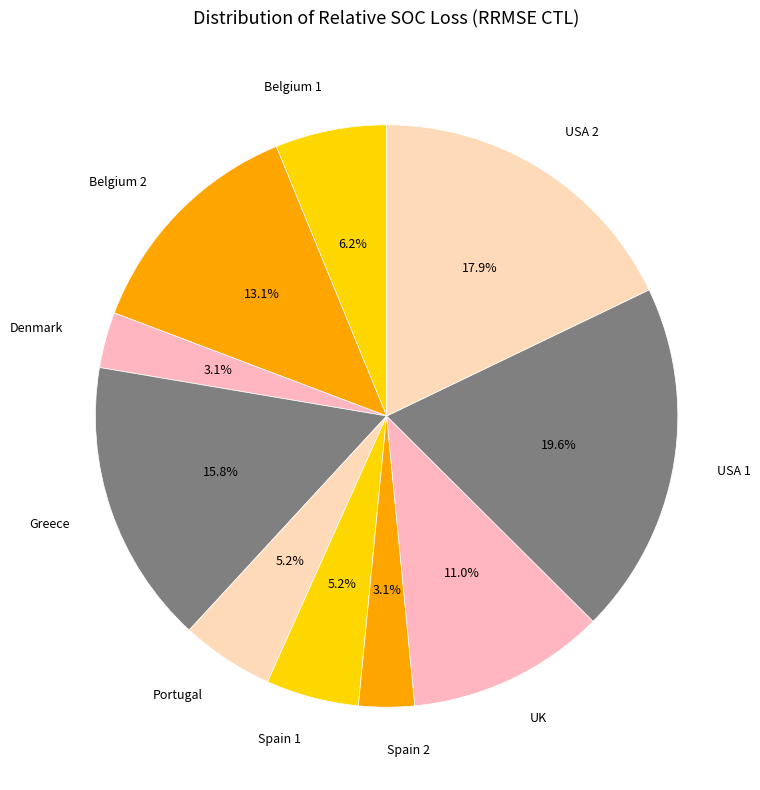

To the nearest percent, what portion does USA 1 represent?

20%